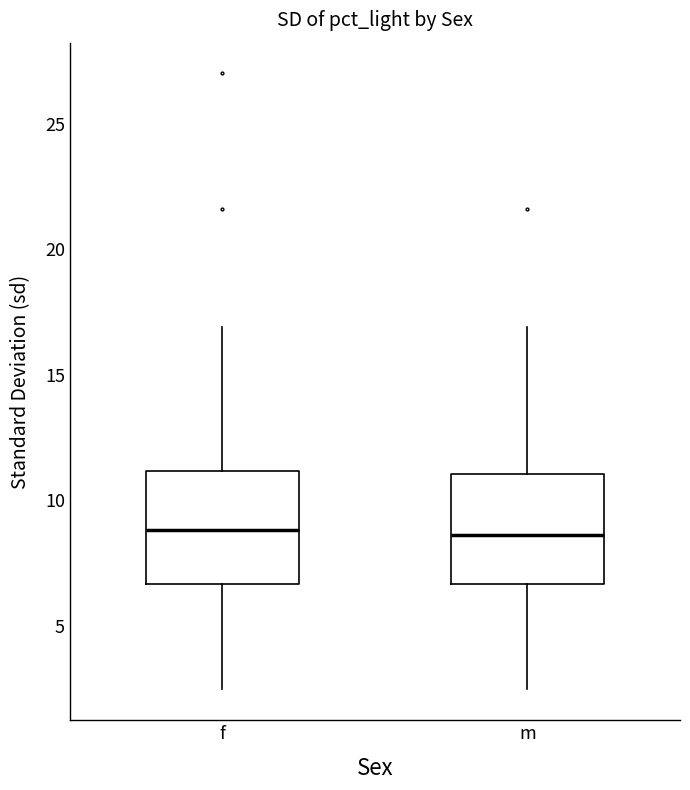

Where is the lower edge of the box for f on the y-axis? The values are not printed on the chart, so give them approximately, as read against the axis.

6.5